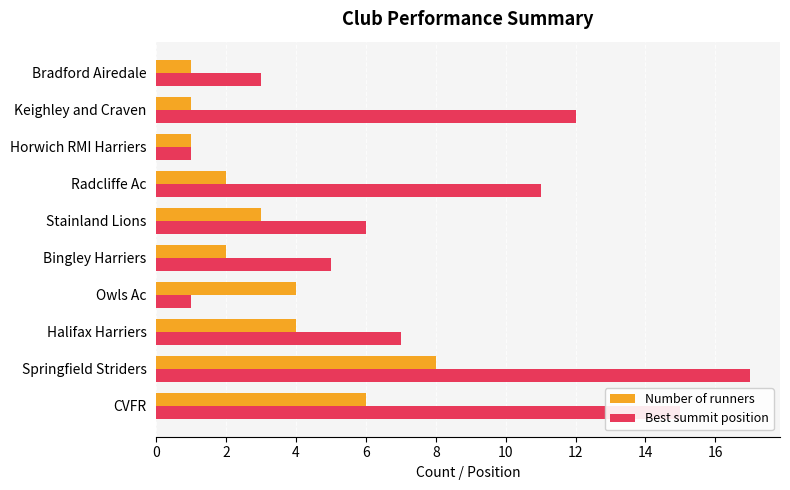

What is the difference between the maximum and minimum values in the Number of runners series?

7